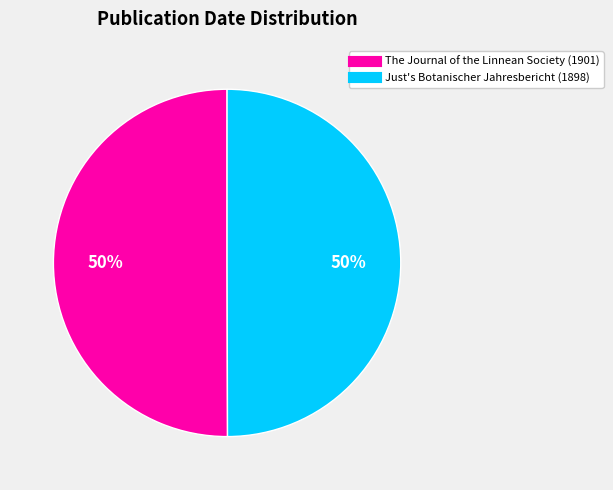

Approximately how many times larger is the value at Just's Botanischer Jahresbericht (1898) compared to The Journal of the Linnean Society (1901)?

1.0